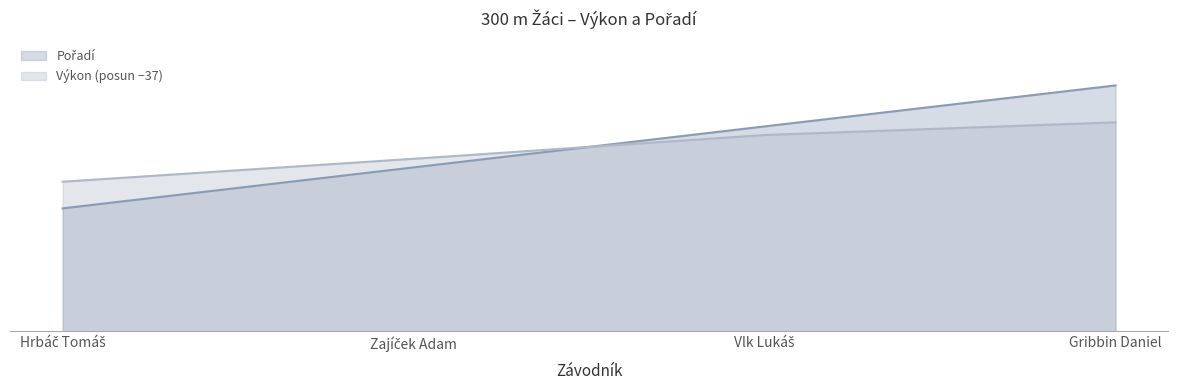

What is the total value across all series at Gribbin Daniel?

11.1